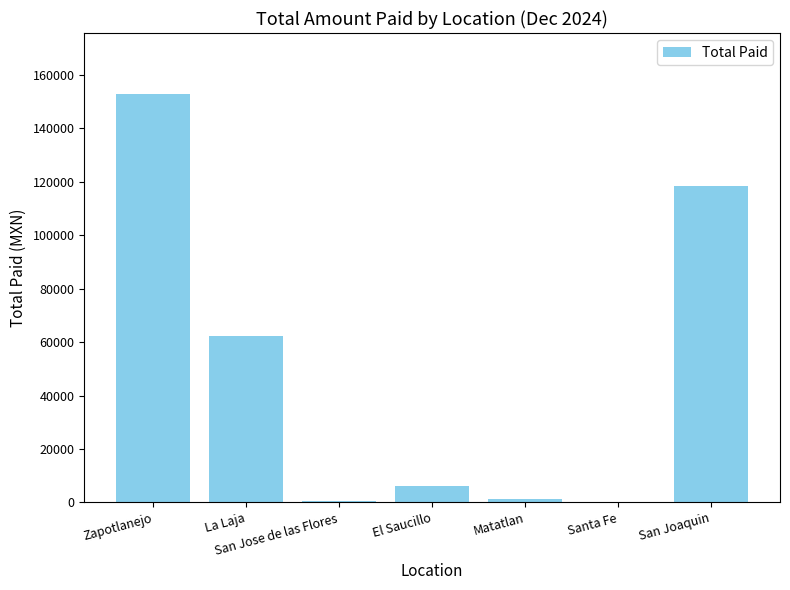

What is the sum of all values?

341894.1